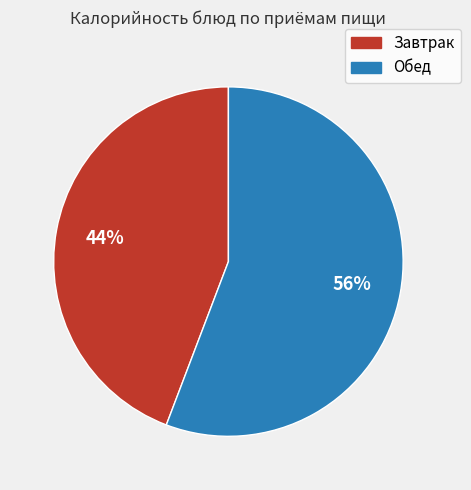

To the nearest percent, what is the difference between the largest and smallest slice percentages?

12%